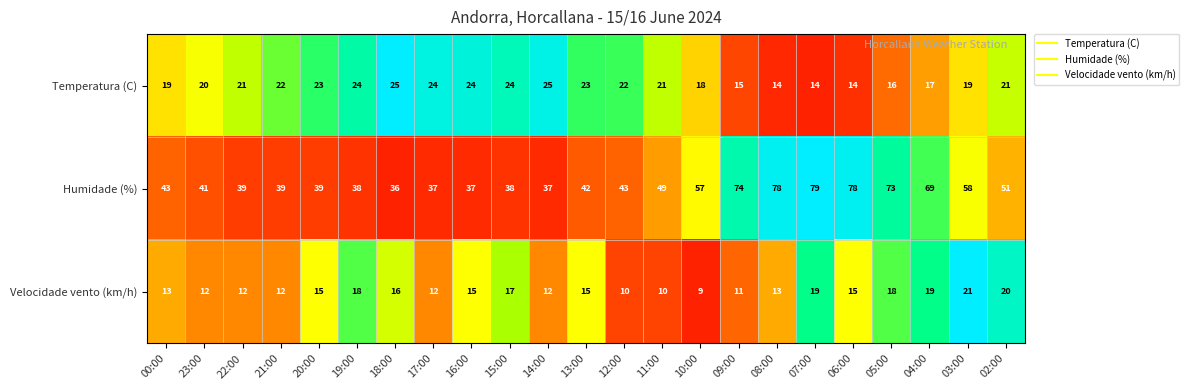

At which category is the sum across all series the highest?

07:00